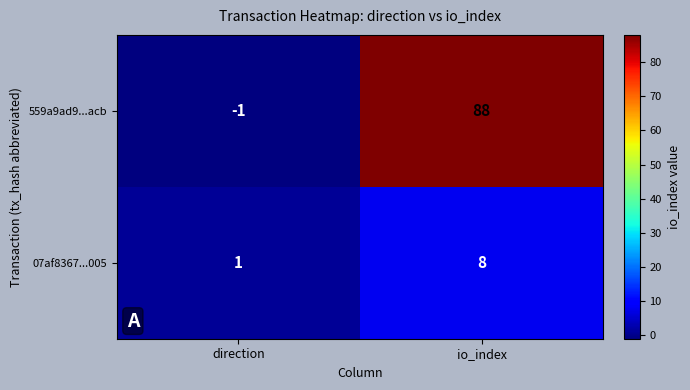

List the series in order of their overall mean, lowest first.

07af8367...005, 559a9ad9...acb